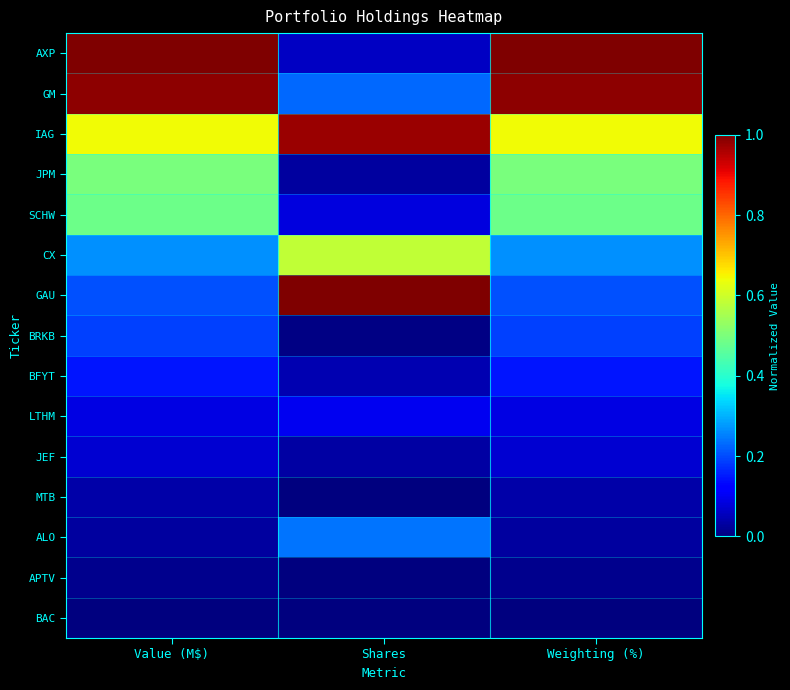

Rank the series at Shares from highest to lowest value.

GAU, IAG, CX, ALO, GM, LTHM, SCHW, AXP, BFYT, JEF, JPM, BRKB, BAC, MTB, APTV